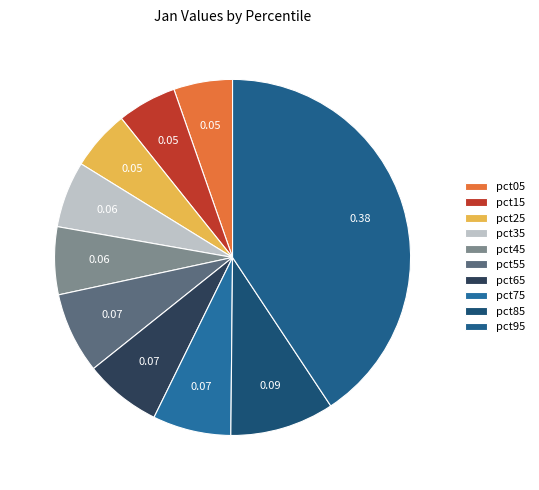

How many segments does this pie chart have?

10